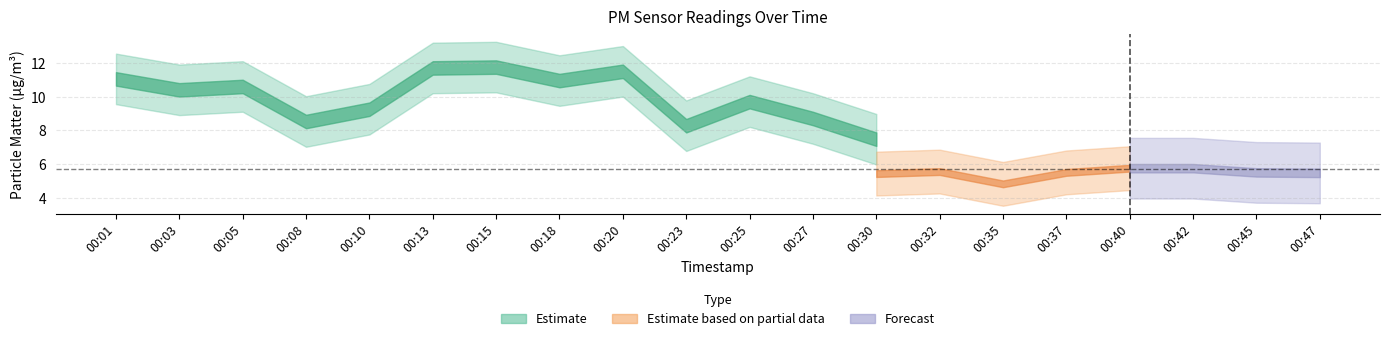

Which label corresponds to the smallest value in the chart?

00:35